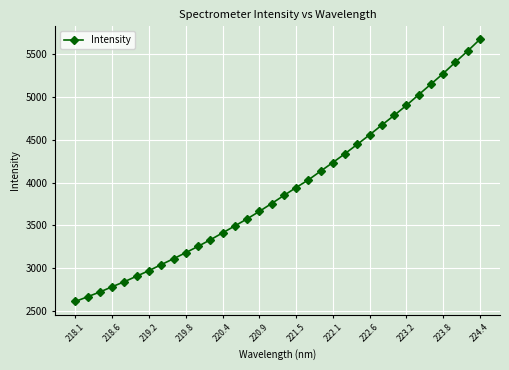

What is the sum of all values?

133294.6